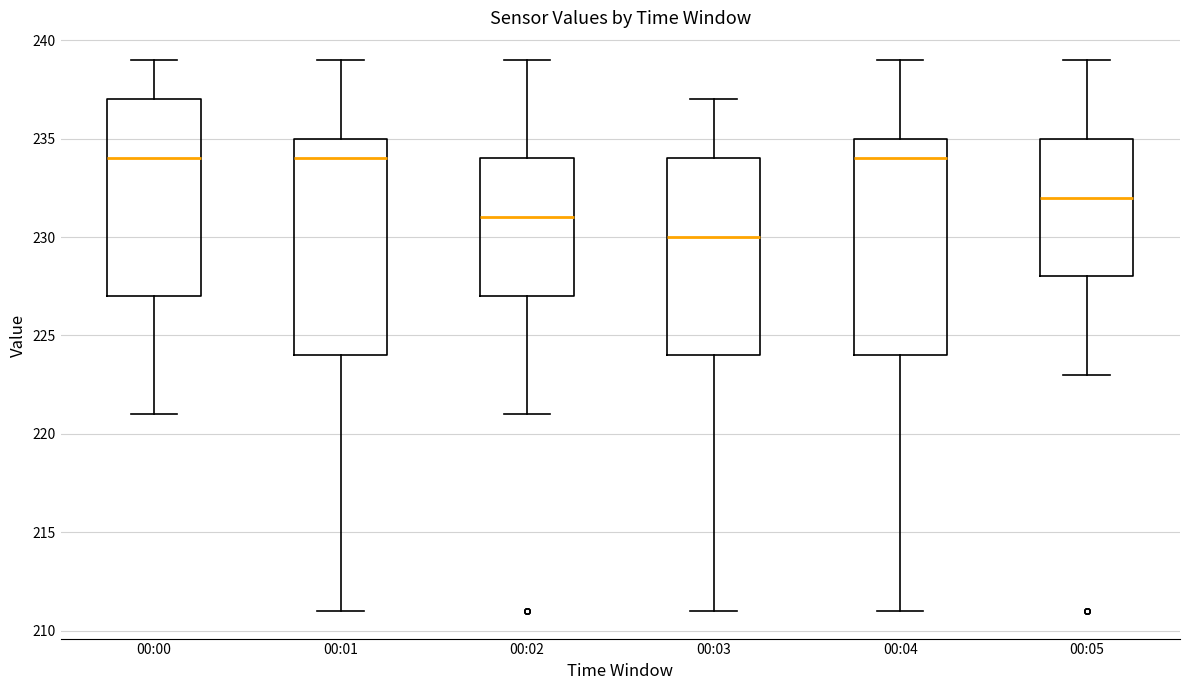

Reading left to right, transcribe this box plot: for each box, give where its median line is, the range the box spans, and where its two whiskers end, as read against the y-axis. The values are not printed on the chart, so give them approximately, as read against the axis.

00:00: median 234, box 227 to 237, whiskers 221 to 239
00:01: median 234, box 224 to 235, whiskers 211 to 239
00:02: median 231, box 227 to 234, whiskers 221 to 239
00:03: median 230, box 224 to 234, whiskers 211 to 237
00:04: median 234, box 224 to 235, whiskers 211 to 239
00:05: median 232, box 228 to 235, whiskers 223 to 239